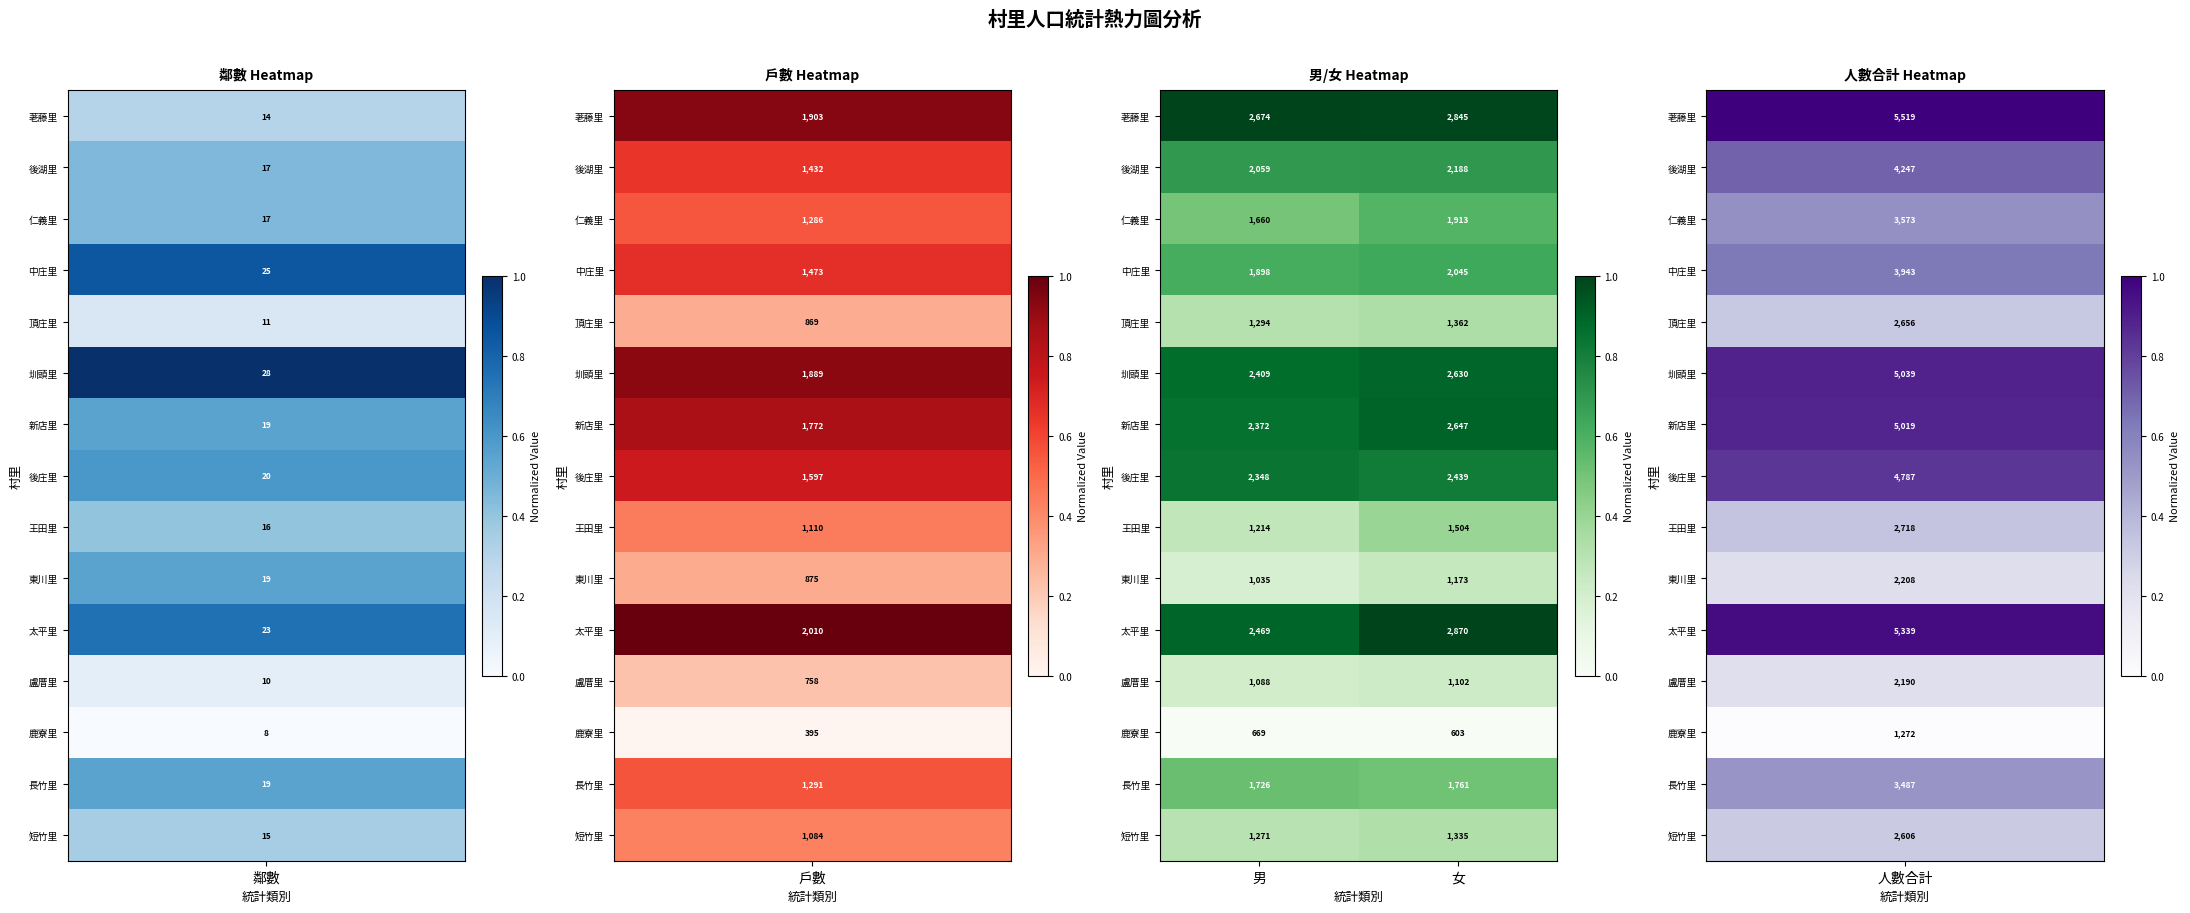

At which label is 頂庄里 closest to 1328?

男